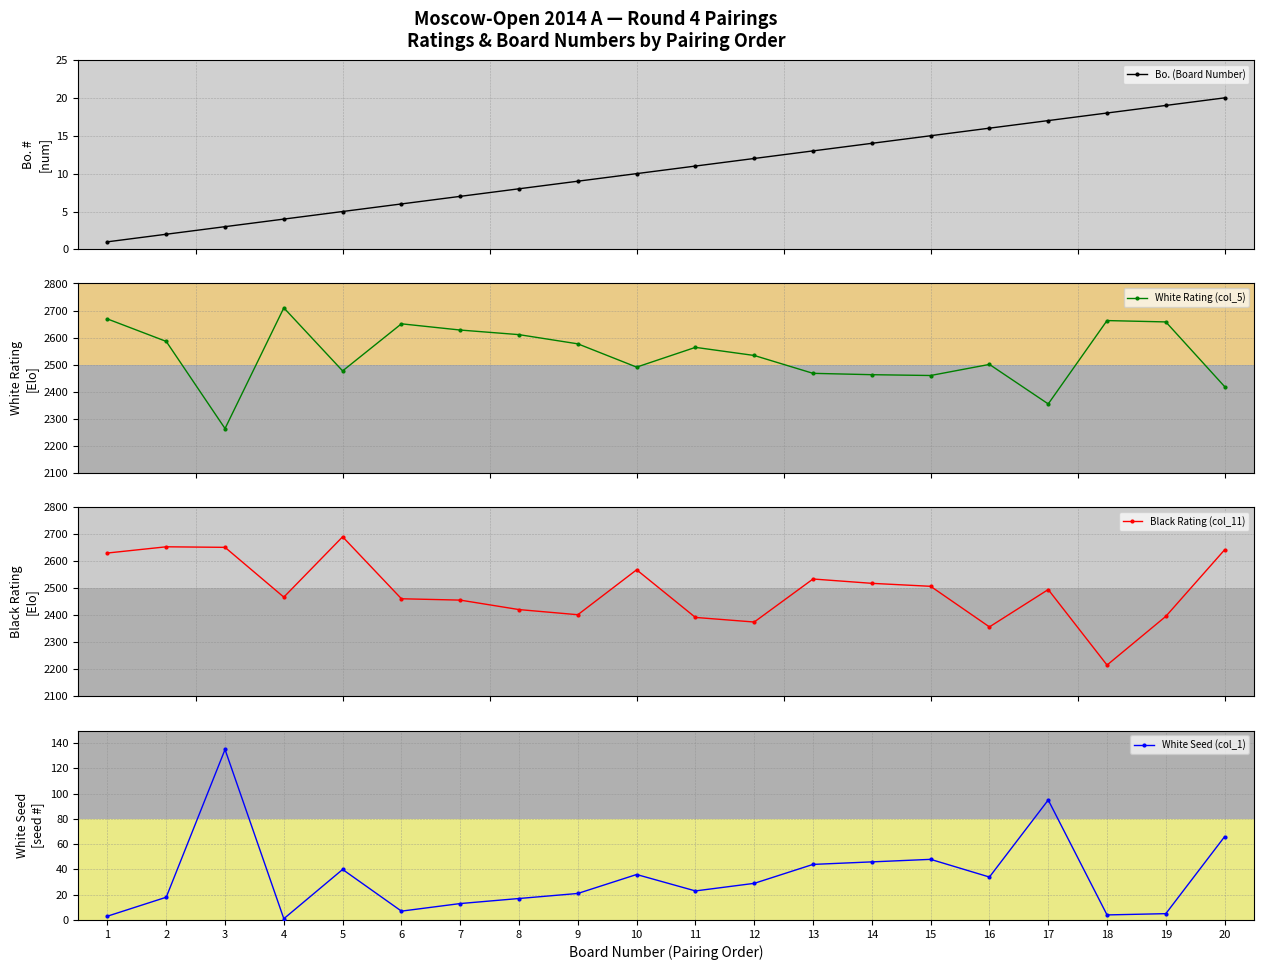

The White Seed (col_1) series shows 66 at 20. True or false?

True